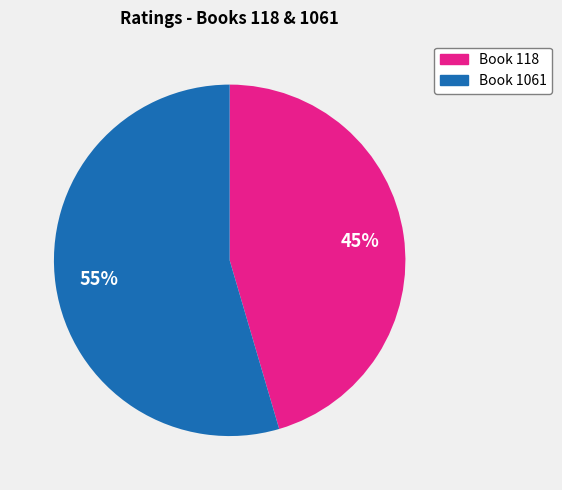

Which category has the biggest portion of the pie?

Book 1061